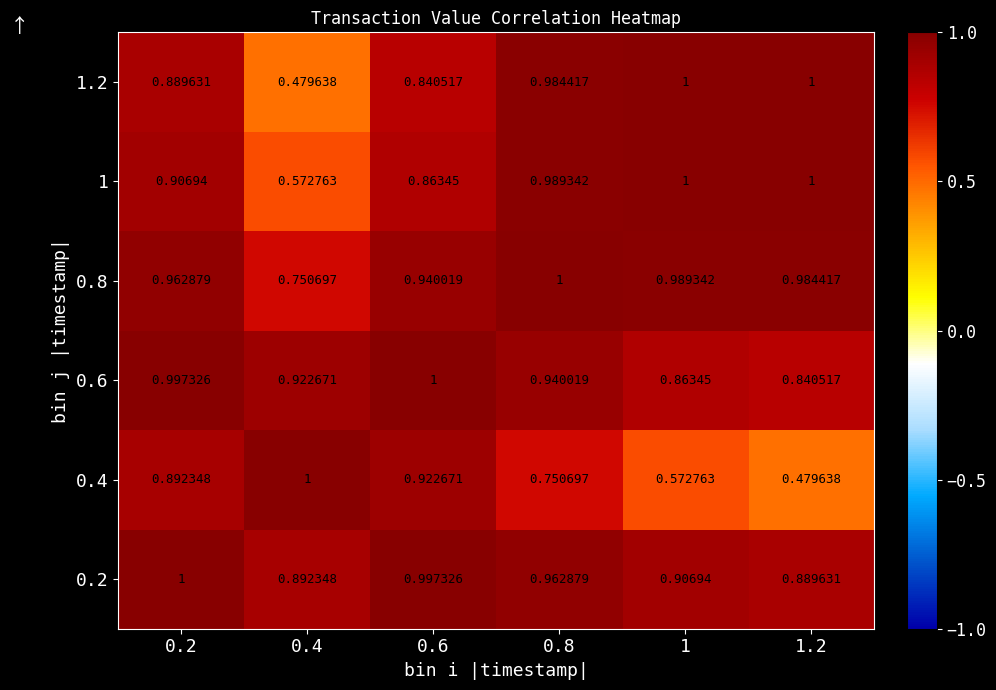

Is the value of 0.2 at 0.8 greater than the value of 0.8 at 0.4?

Yes